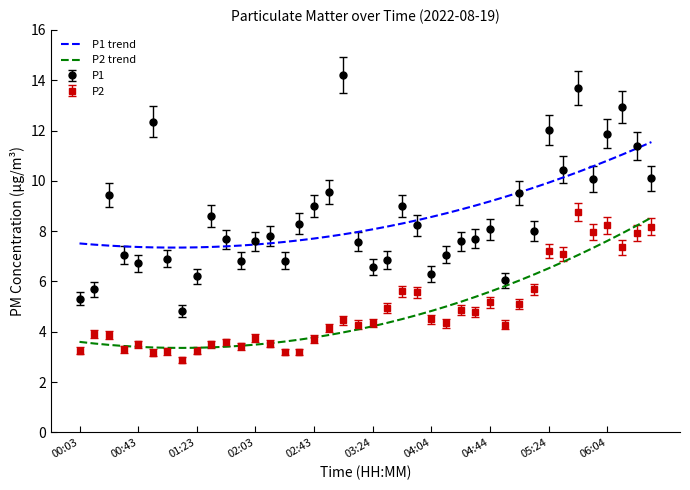

What is the minimum value shown in the chart?

2.9